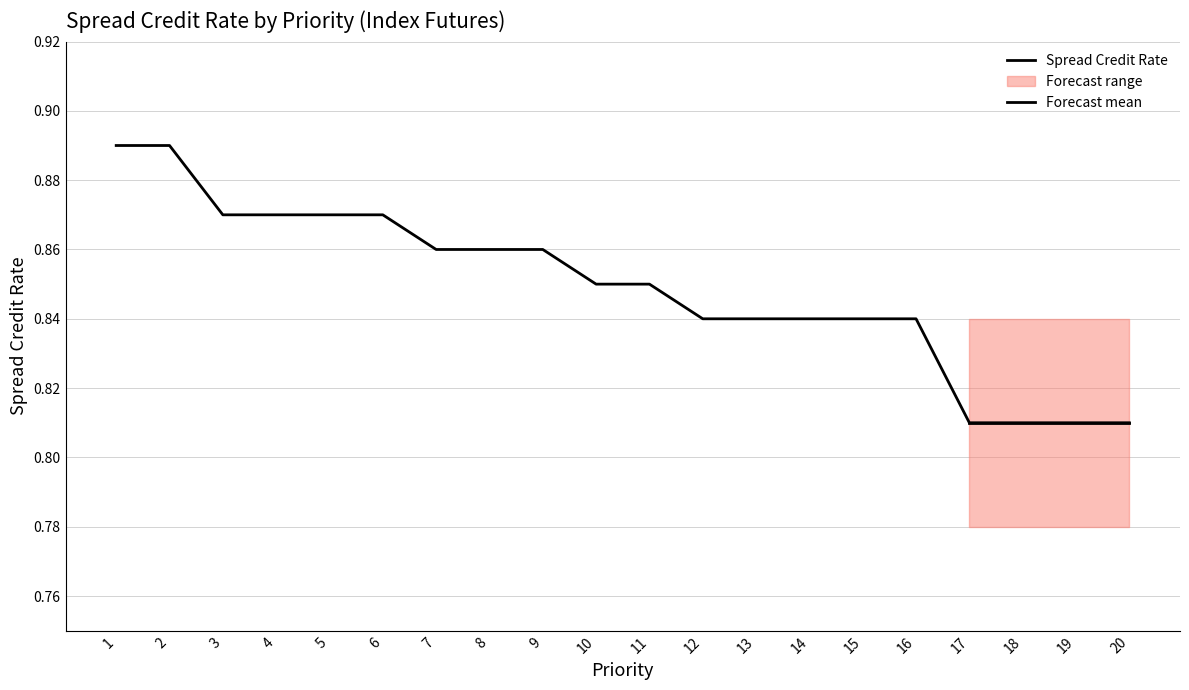

What is the change in value from 2 to 14?

-0.1